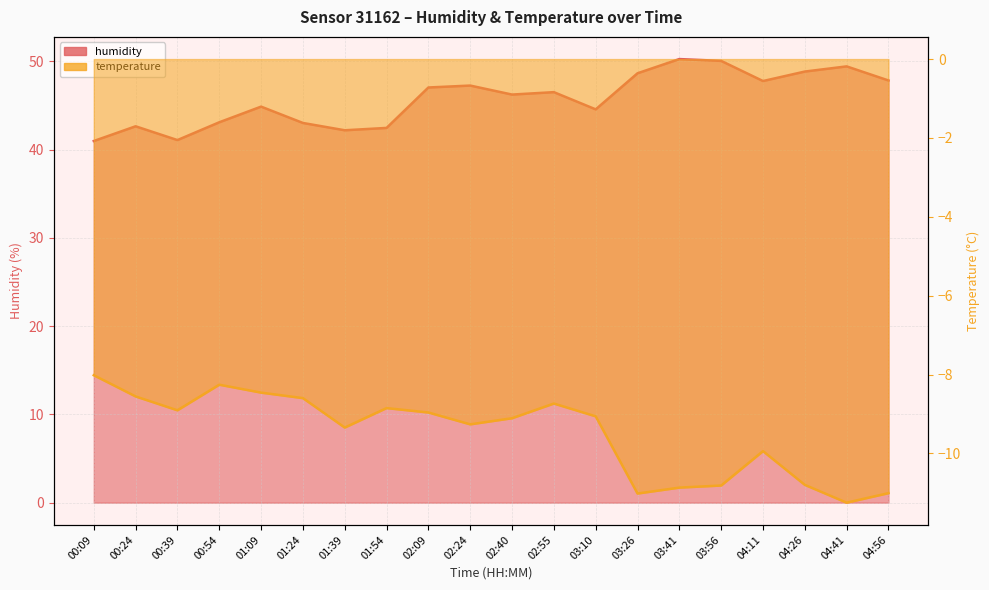

True or false: humidity has more than 2 points higher than both neighbors.

True